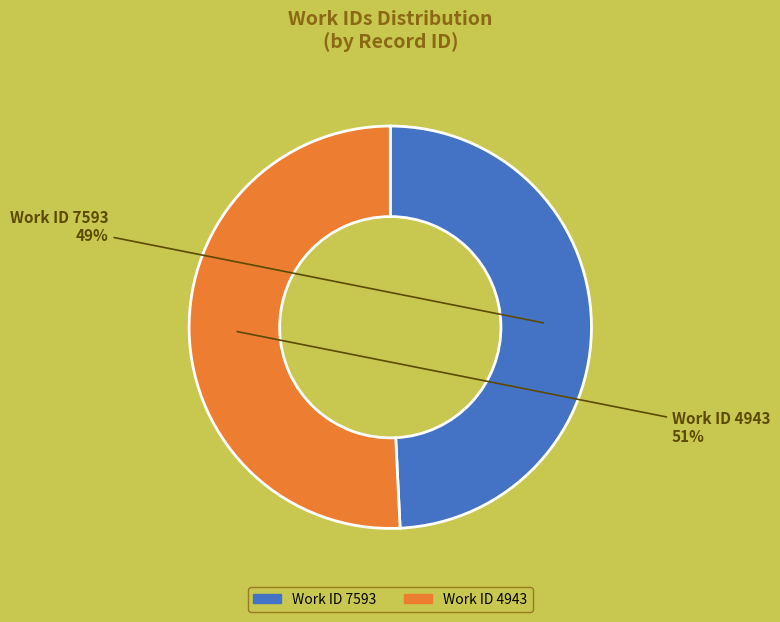

Count the number of slices in the pie.

2